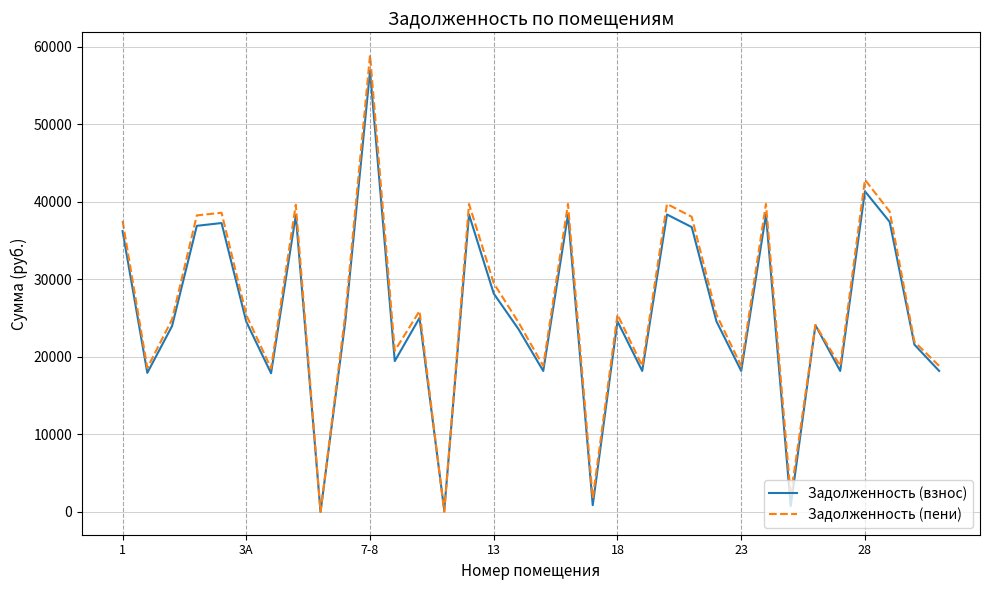

What is the maximum value for Задолженность (пени)?

58895.6